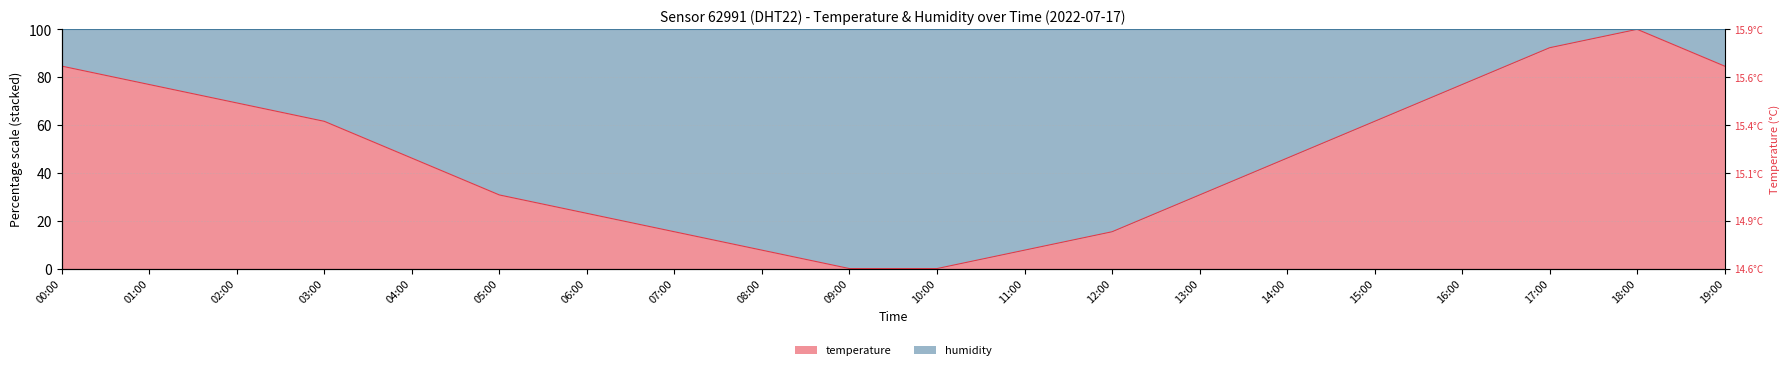

Reading left to right, list all the values displayed in this chart.

00:00=84.6	01:00=76.9	02:00=69.2	03:00=61.5	04:00=46.2	05:00=30.8	06:00=23.1	07:00=15.4	08:00=7.7	09:00=0.0	10:00=0.0	11:00=7.7	12:00=15.4	13:00=30.8	14:00=46.2	15:00=61.5	16:00=76.9	17:00=92.3	18:00=100.0	19:00=84.6